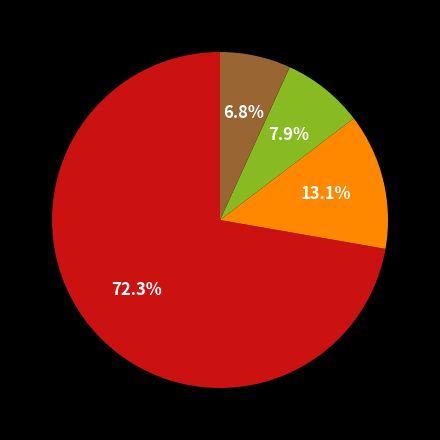

Is there any slice that represents more than half of the pie?

Yes